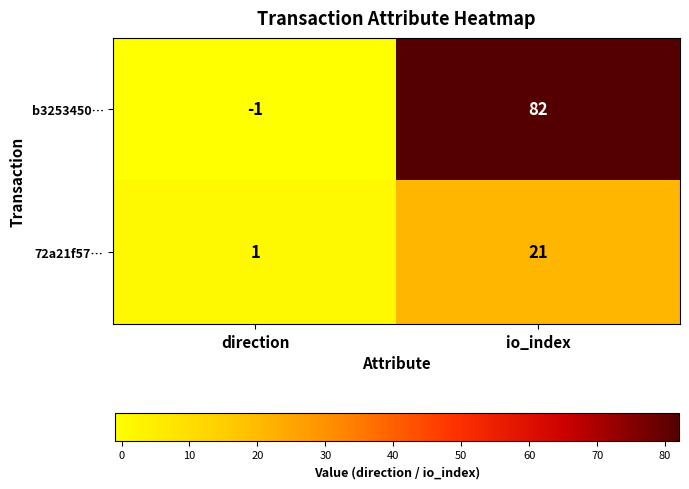

Rank the categories by b3253450… value from highest to lowest.

io_index, direction